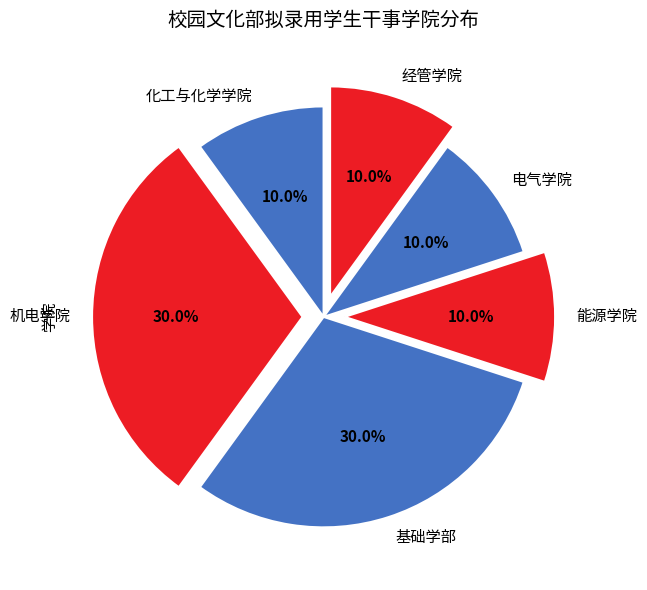

How many slices are in this pie chart?

6